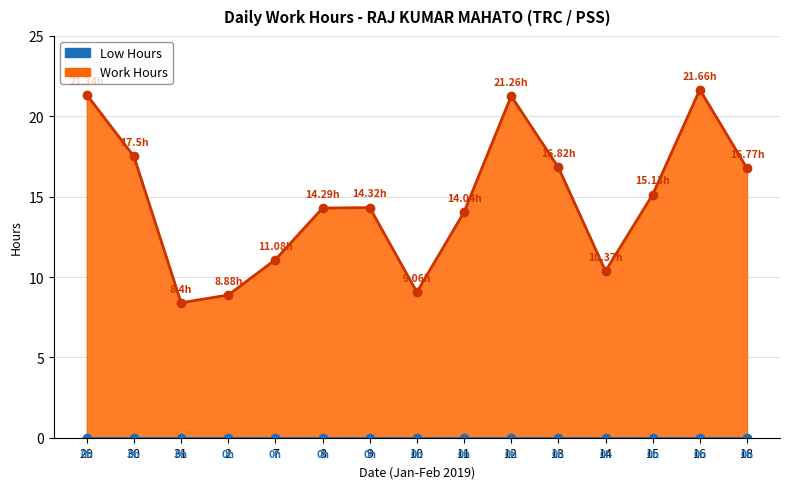

What is the approximate value of Work Hours line at 12?

21.3